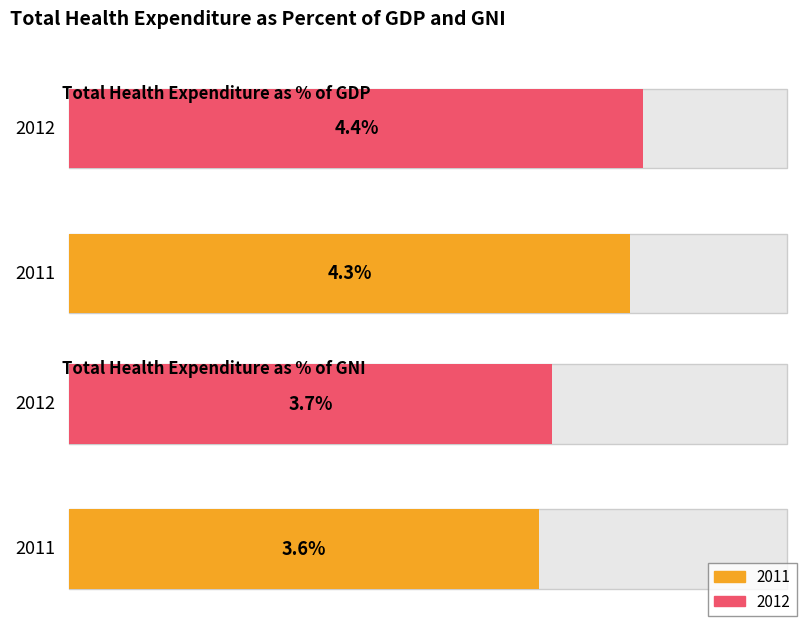

Reading left to right, what are all the values shown in this chart?

2011: 4.3	3.6
2012: 4.4	3.7